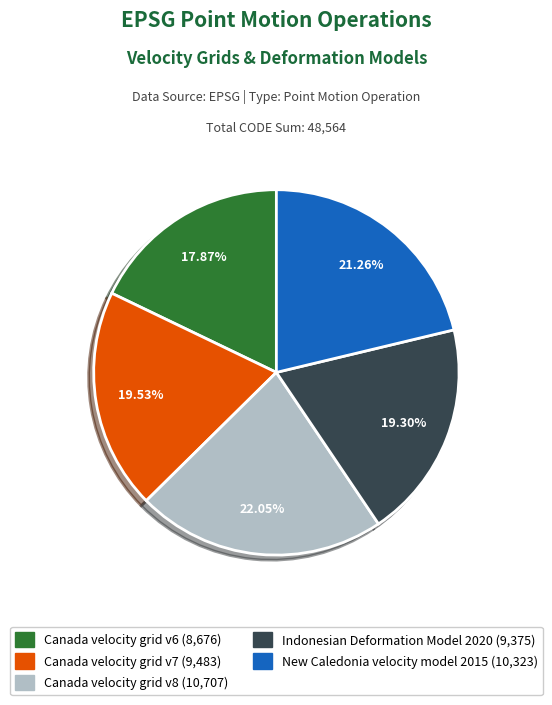

Is it true that Canada velocity grid v6 is 24% of the pie?

False